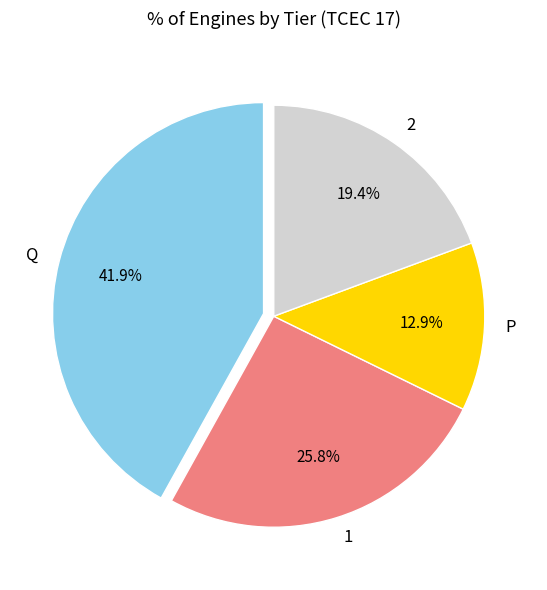

Is the sum of 1 and P greater than half?

No